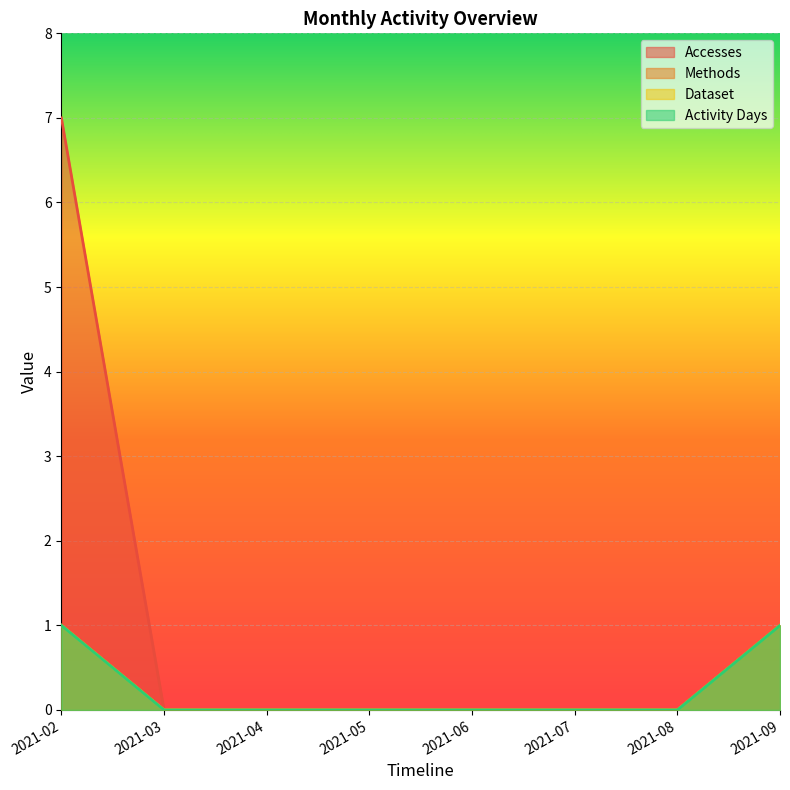

At which label does Accesses reach its minimum?

2021-03